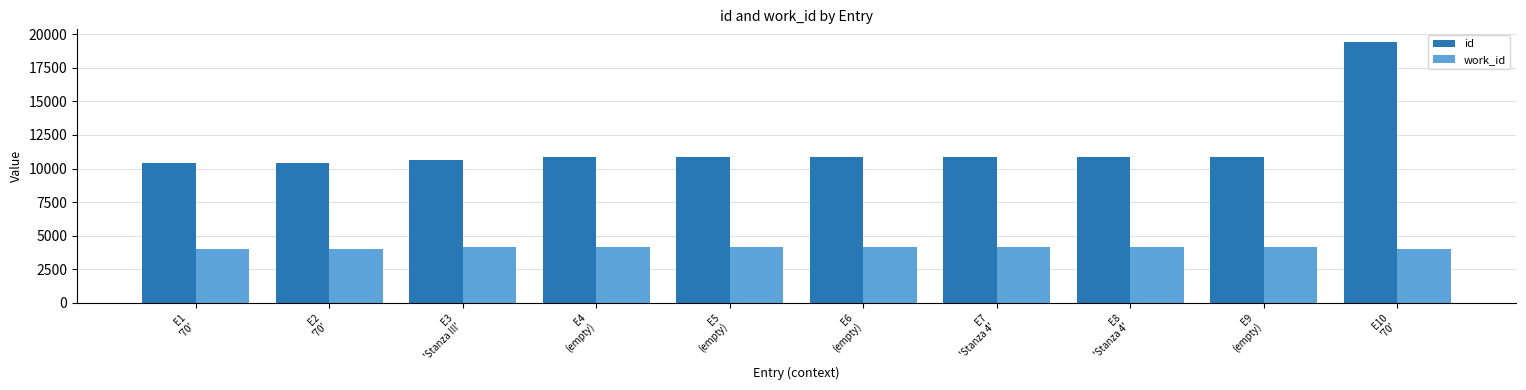

Which series has the largest total across all categories?

id